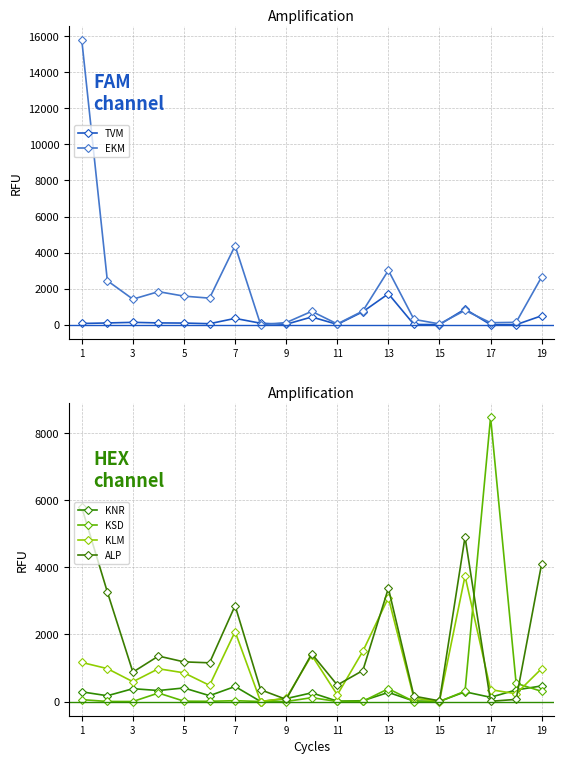

Is this an area chart (filled region under the line)?

No